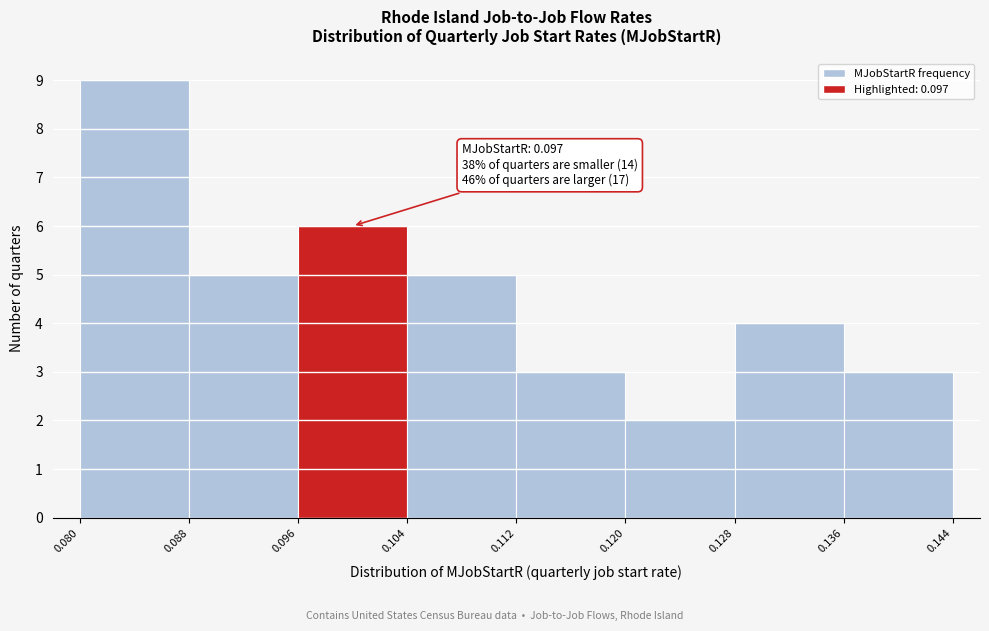

Over which range of the x-axis is the bar tallest?

0.080 to 0.088